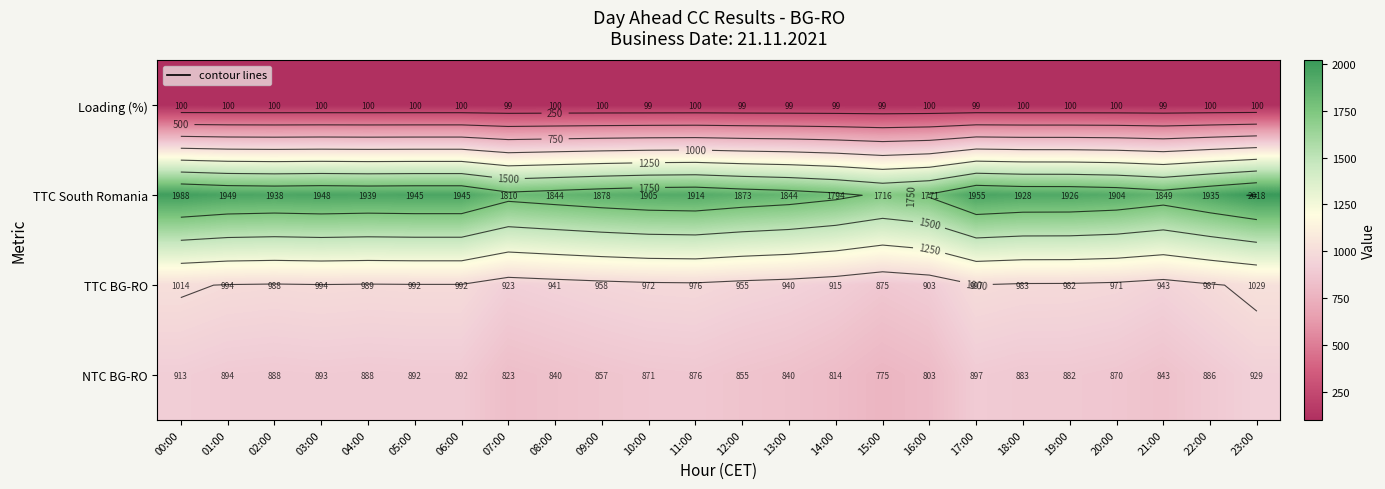

At which label does TTC BG-RO first exceed 982?

00:00